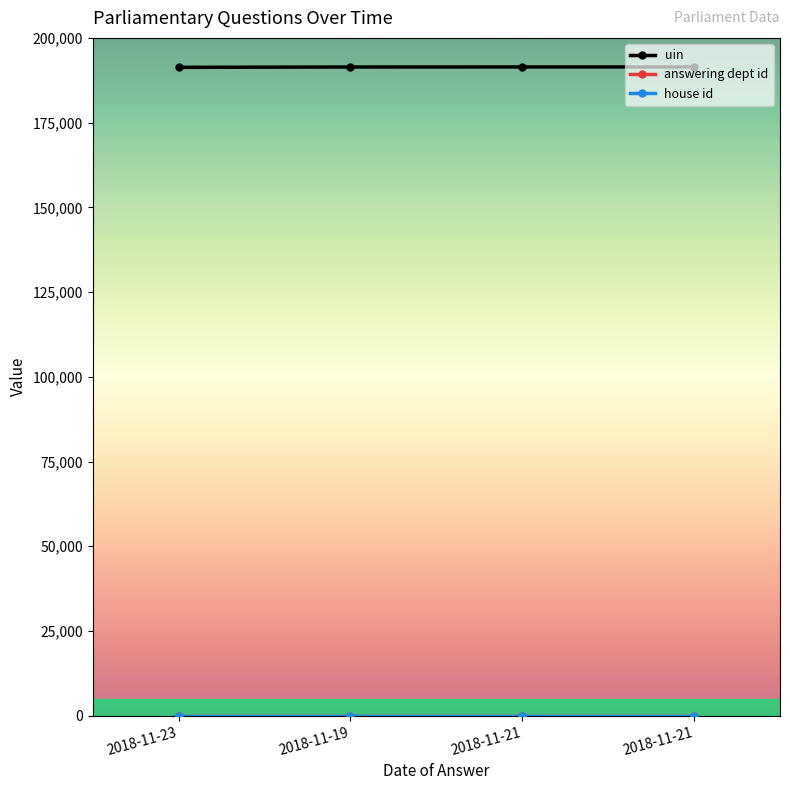

What is the label of the 4th point from the left?

2018-11-21